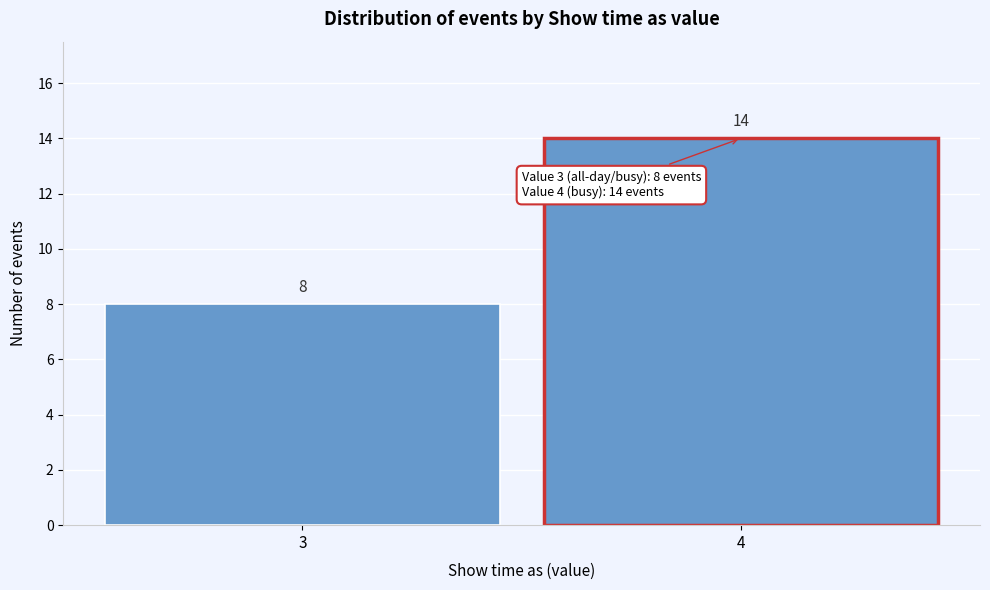

Reading right to left, transcribe all the data shown in this chart.

14	8